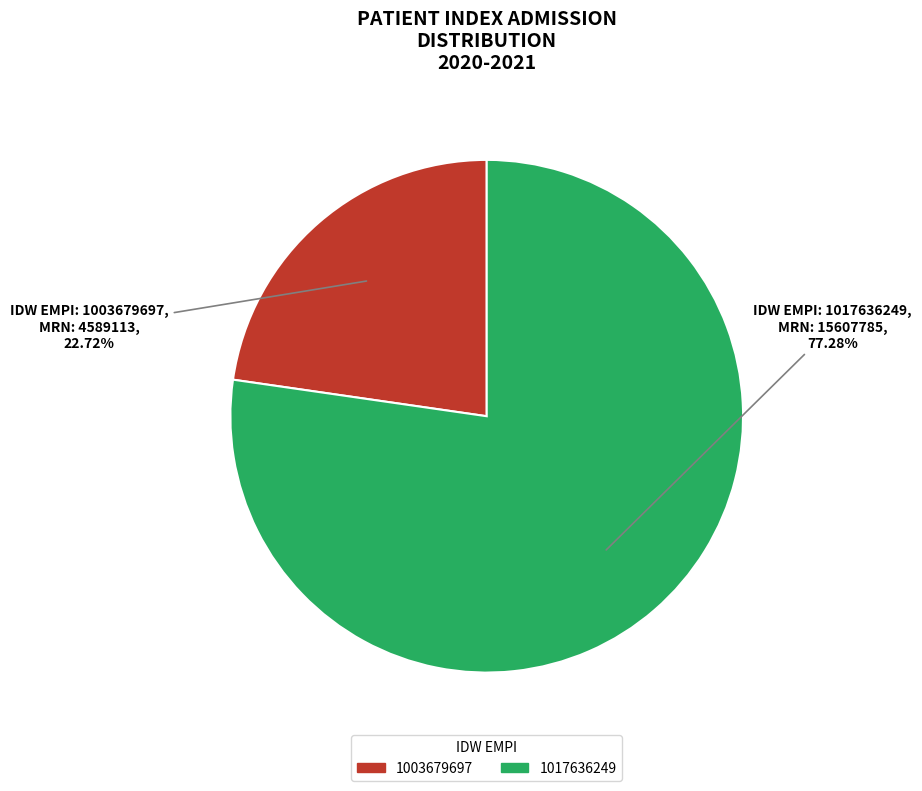

Which slice is the largest?

1017636249